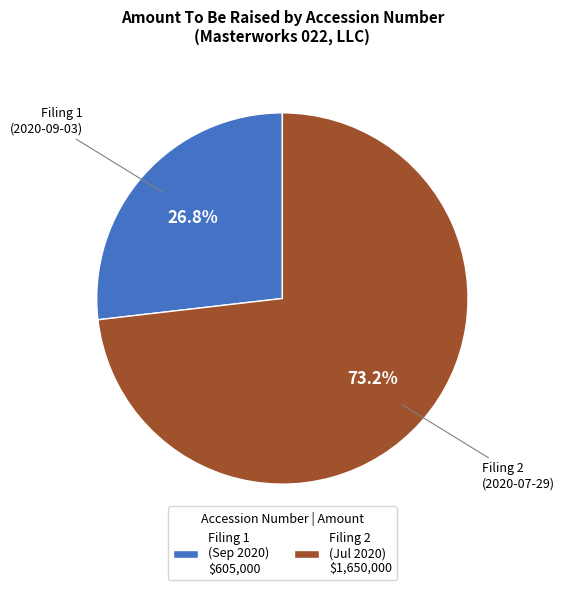

Which category has the biggest portion of the pie?

Filing 2 (Jul 2020) $1,650,000